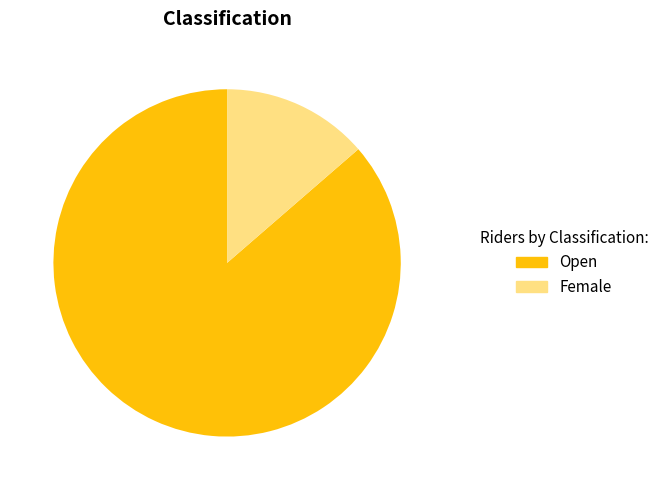

How many slices are in this pie chart?

2